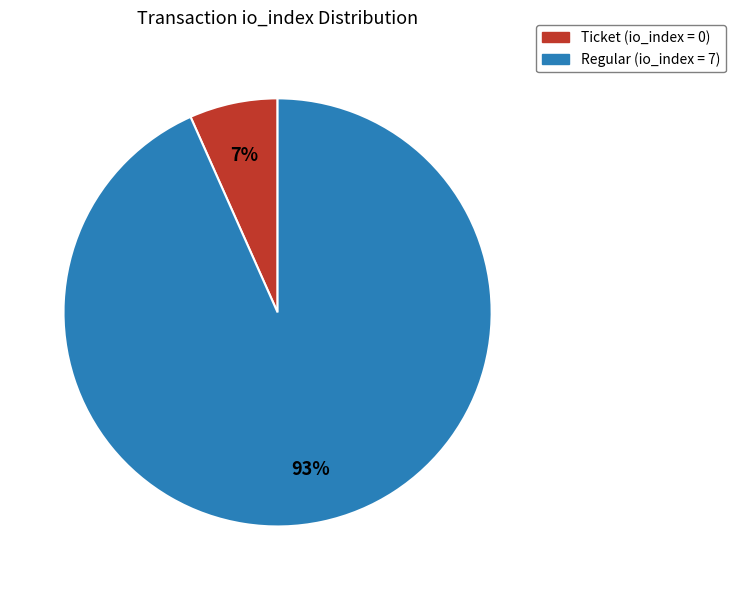

How many slices are in this pie chart?

2